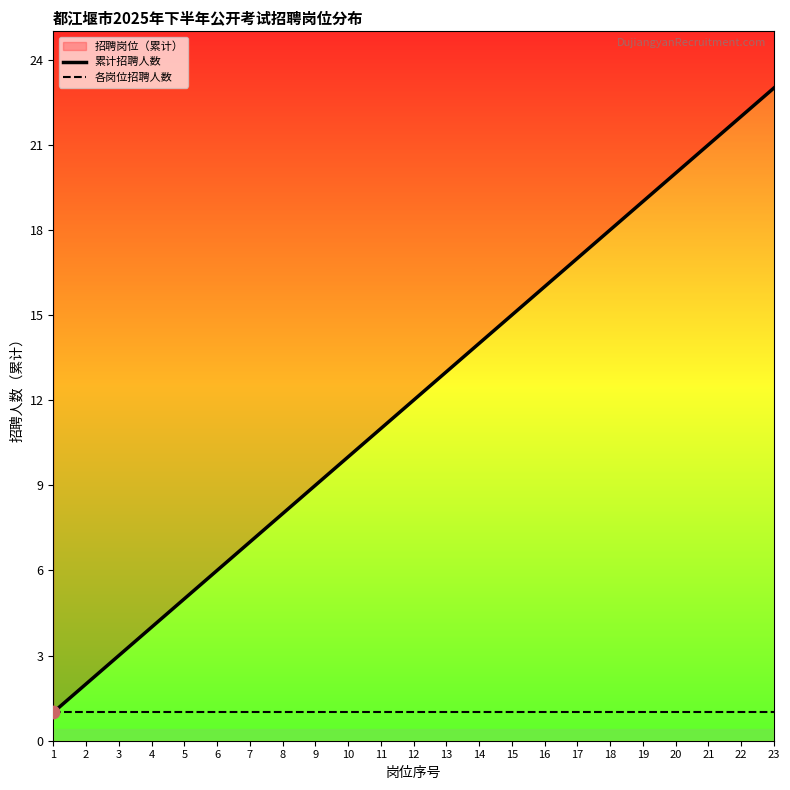

Which series contains the highest Y value?

累计招聘人数